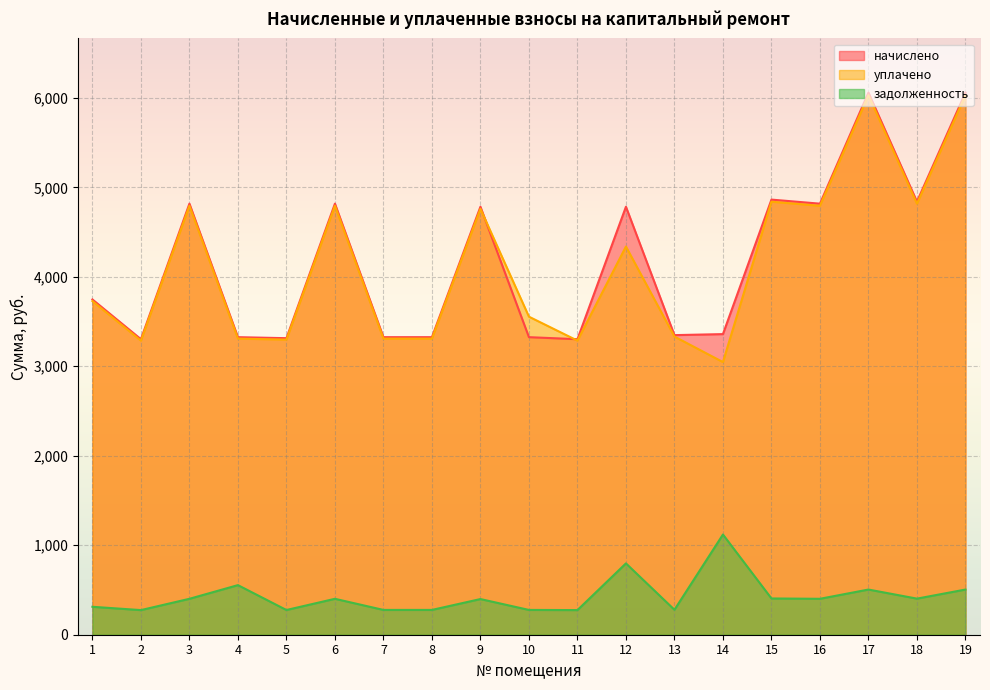

At which category does задолженность reach its first local valley?

2